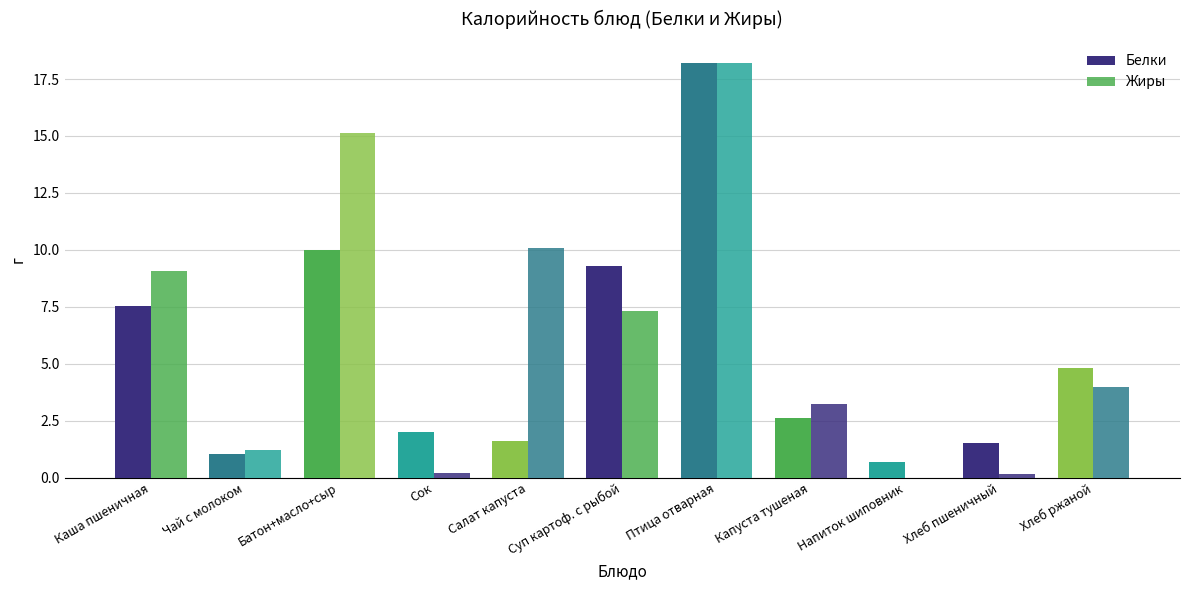

Is it true that Белки equals 0.7 at Напиток шиповник?

True